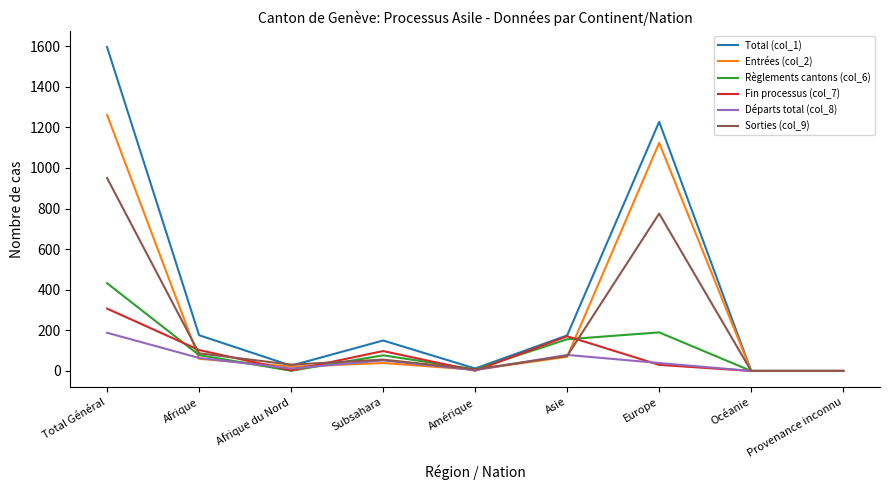

At which label is Fin processus (col_7) closest to 153?

Asie